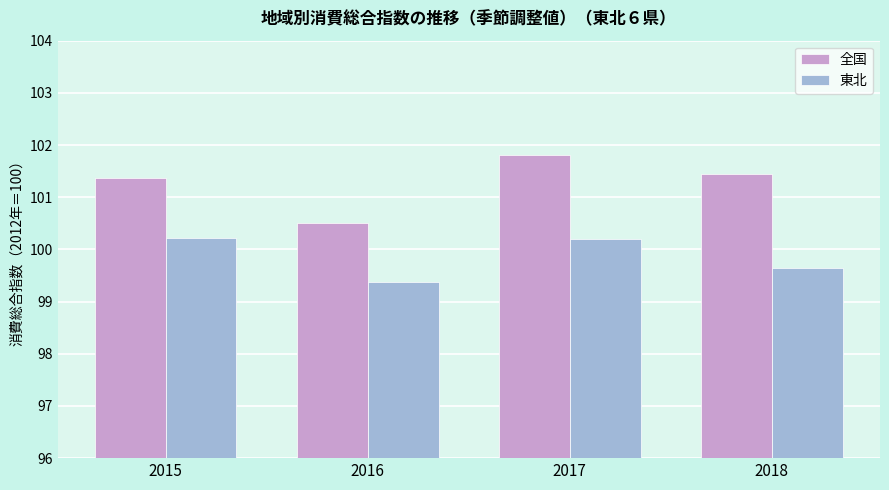

What is the value of the 東北 bar at the 3rd from the left?

100.2